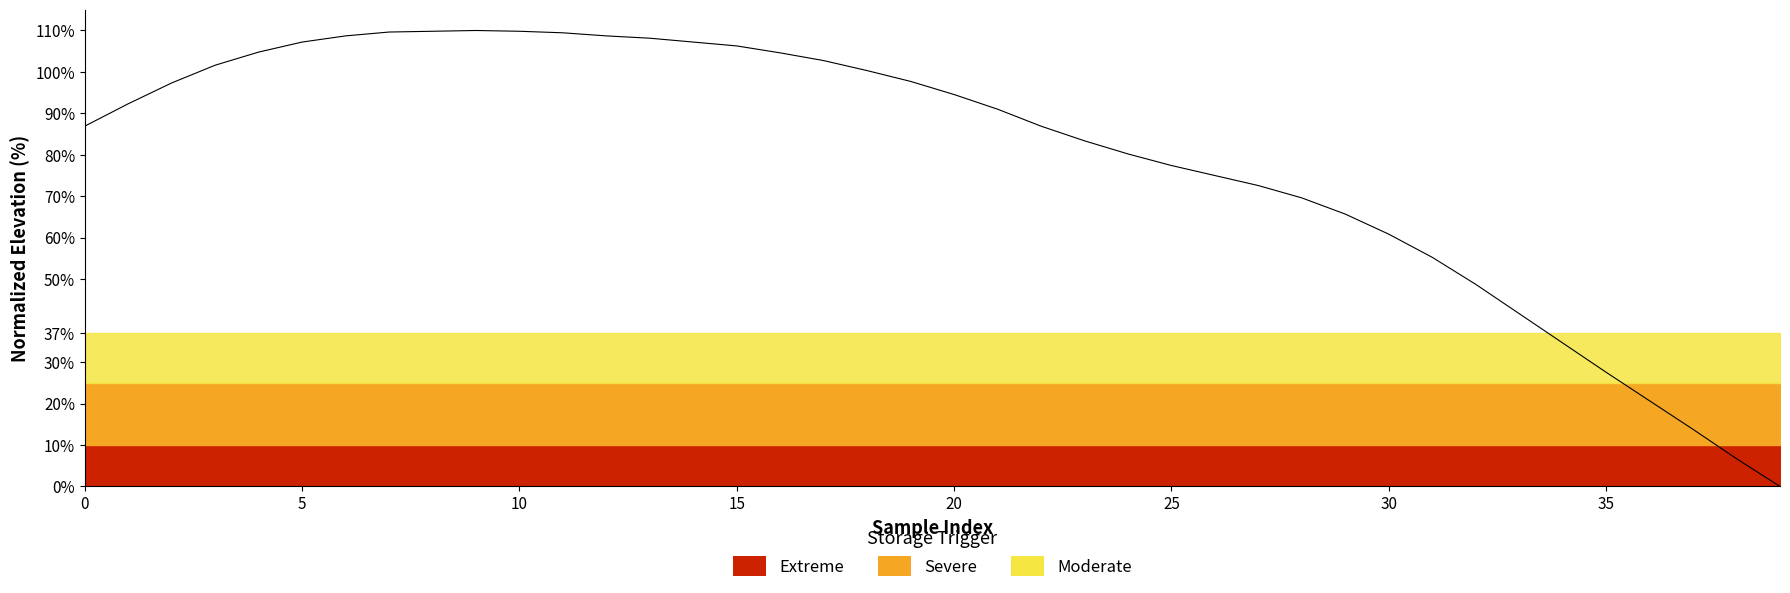

How many values are below 92?

20